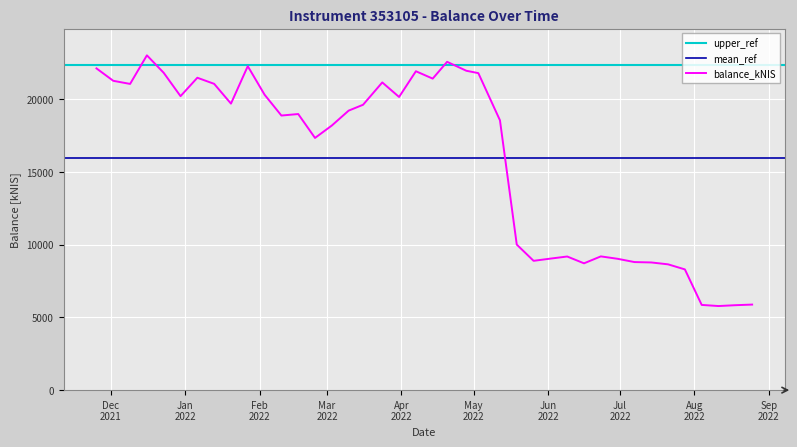

At which label is the value closest to 14386?

2022-02-24